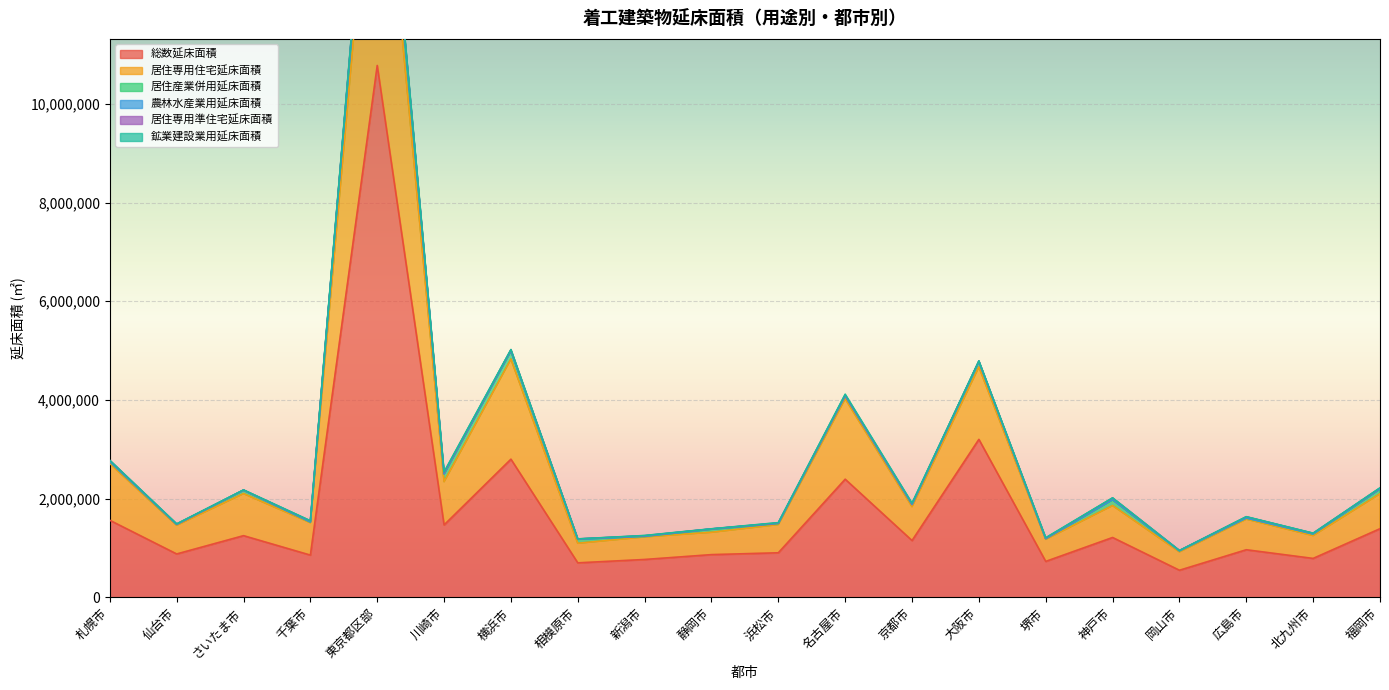

True or false: 居住専用住宅延床面積 and 総数延床面積 cross at least once.

False